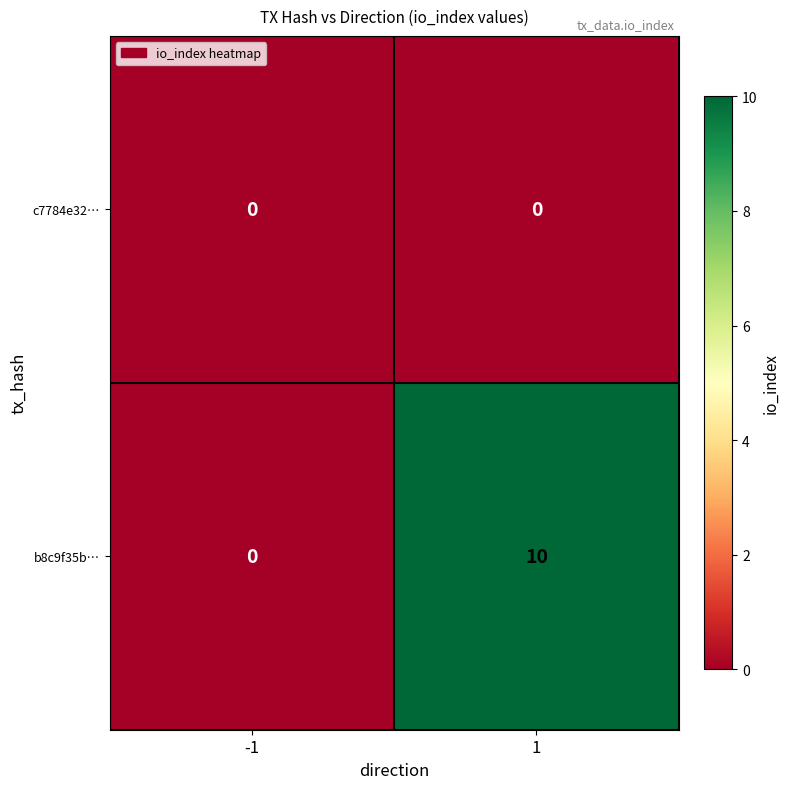

Reading left to right, what are all the values shown in this chart?

c7784e32…: -1=0	1=0
b8c9f35b…: -1=0	1=10